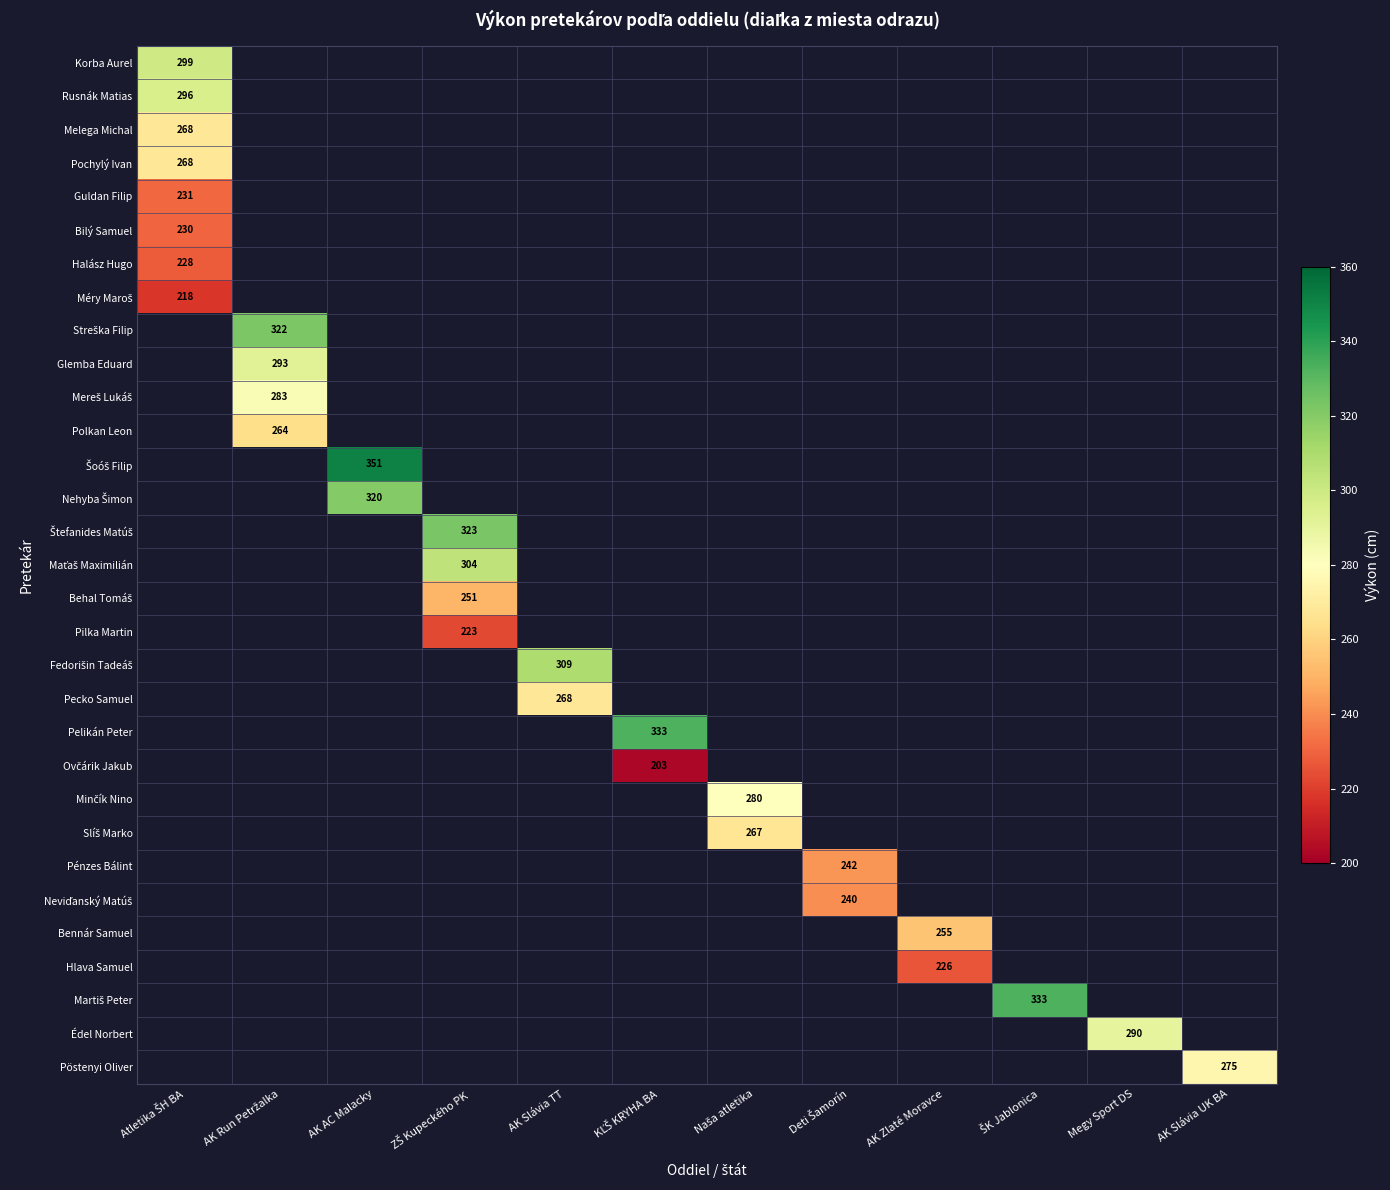

The value of Hlava Samuel at AK Zlaté Moravce is 49. True or false?

False